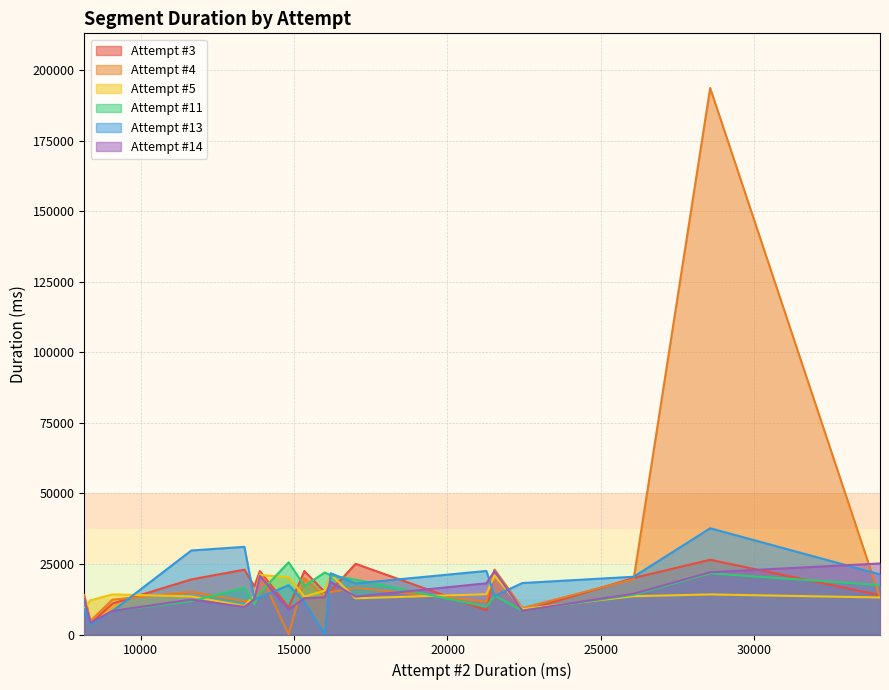

True or false: Attempt #11 has more than 1 interior local peaks.

True